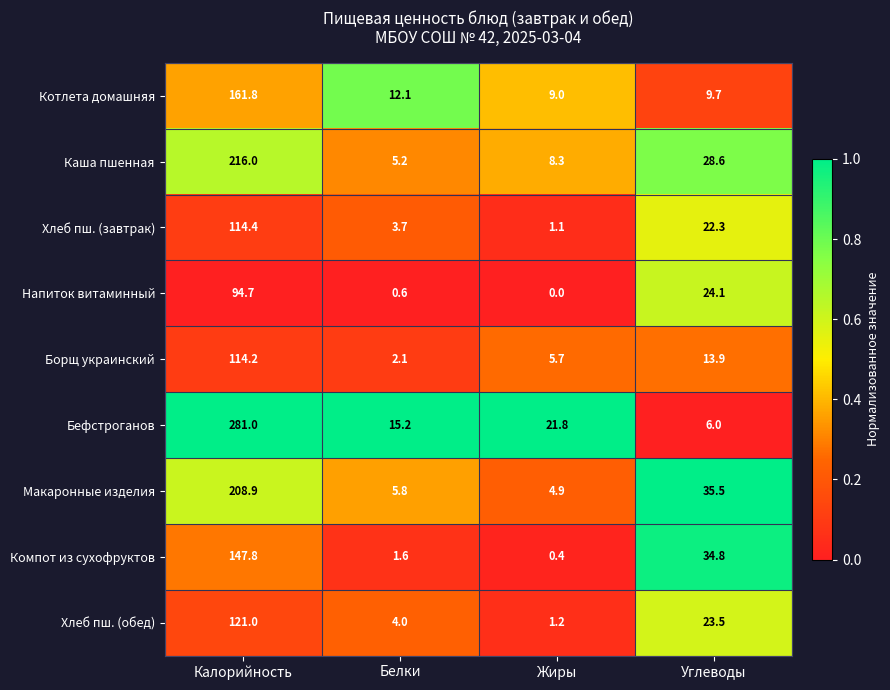

What is the sum of all Хлеб пш. (завтрак) values?

141.5